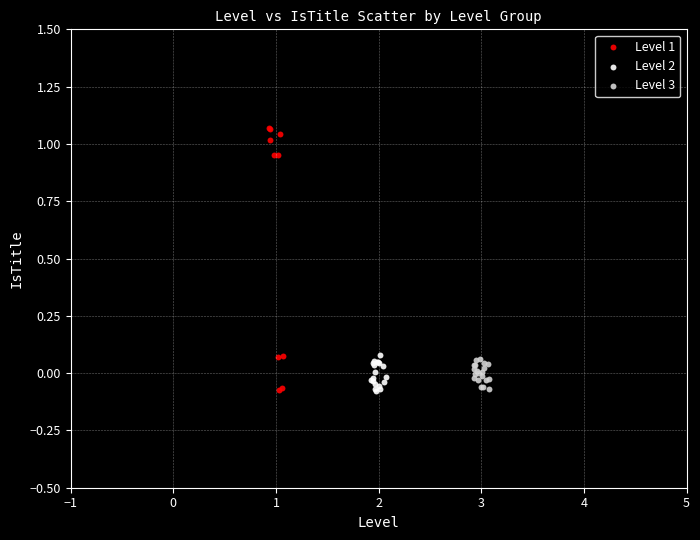

Which series has the widest spread of Y values?

Level 1